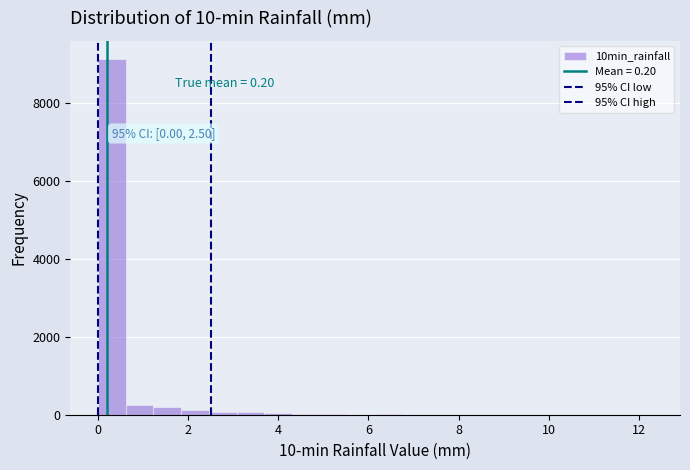

Read against the x-axis, roughly where is the centre of the tallest bar?

0.4